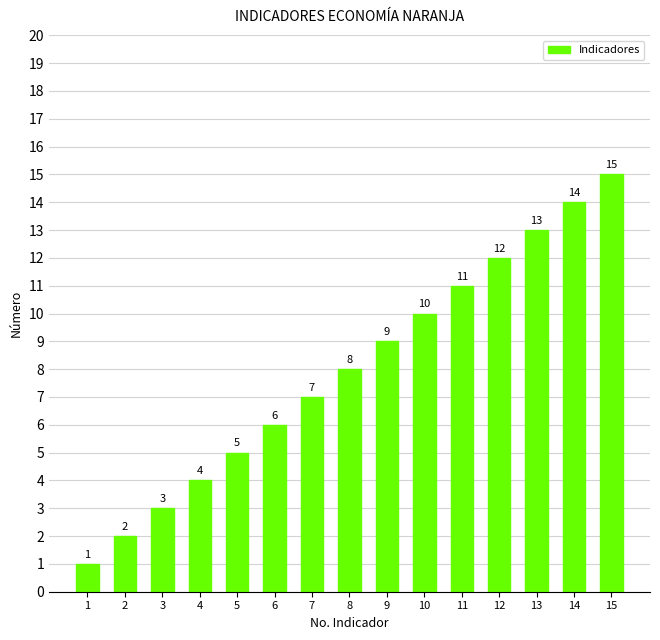

Does the chart contain any negative values?

No